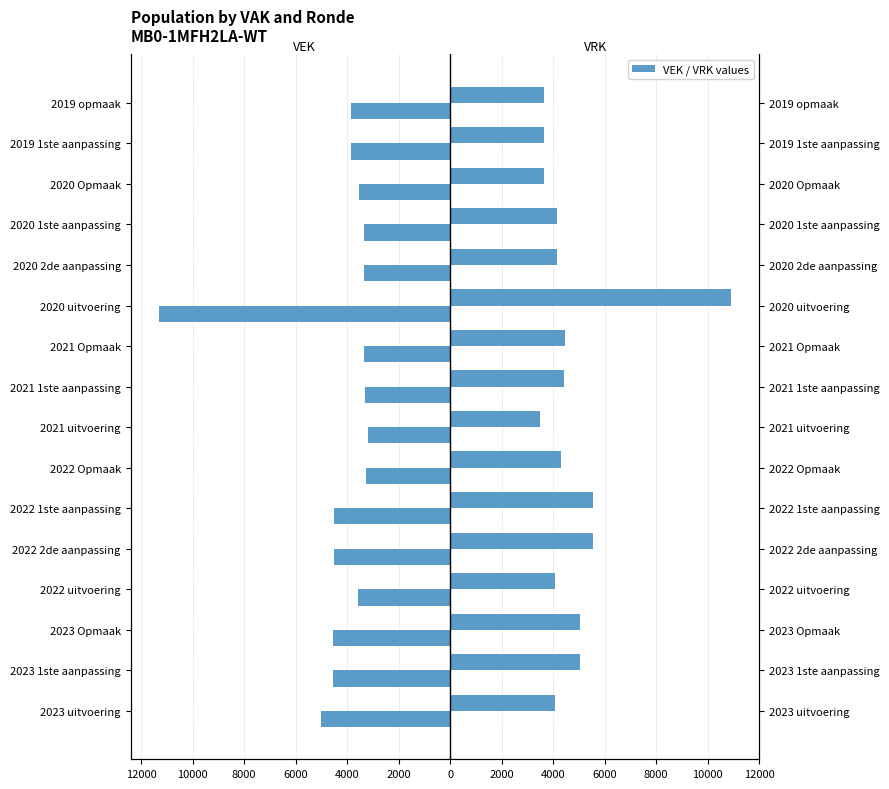

How many data points in VEK are above -3561?

7